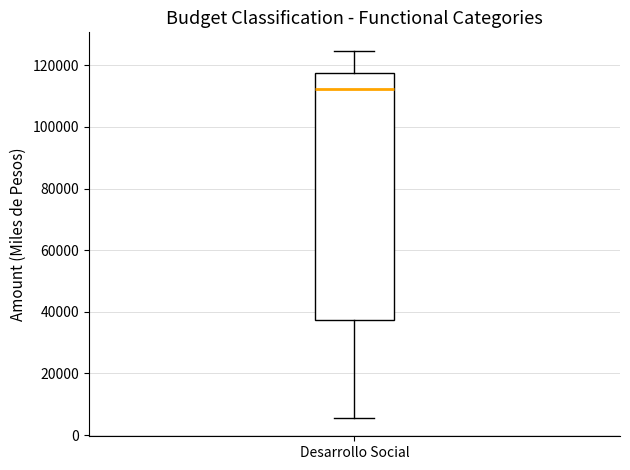

Where does the lower whisker of the box for Desarrollo Social end on the y-axis? The values are not printed on the chart, so give them approximately, as read against the axis.

6000